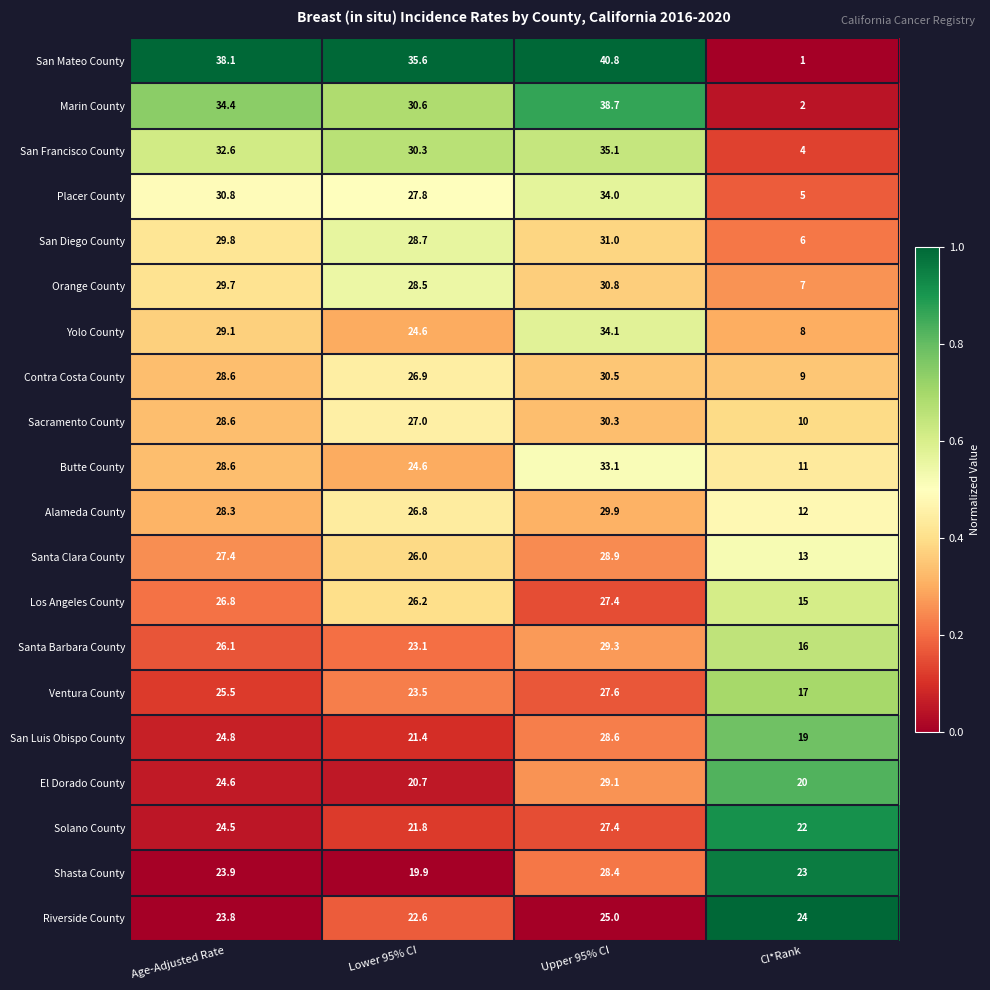

The San Francisco County series shows 17.5 at Age-Adjusted Rate. True or false?

False